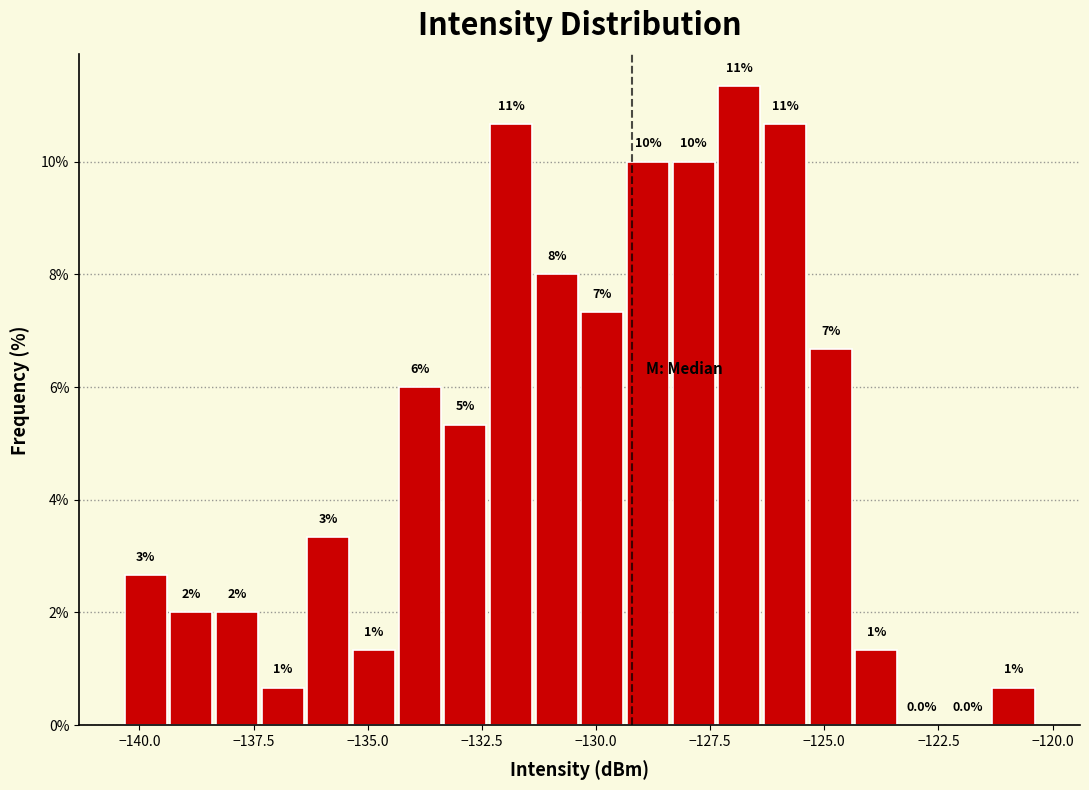

Around what value on the x-axis is the tallest bar? Give the approximate position of its centre, as read against the axis.

-127.0